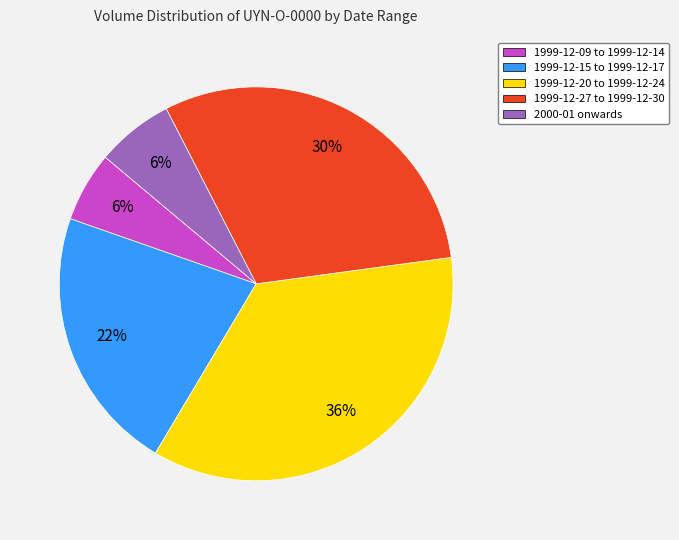

Does any single category account for the majority?

No